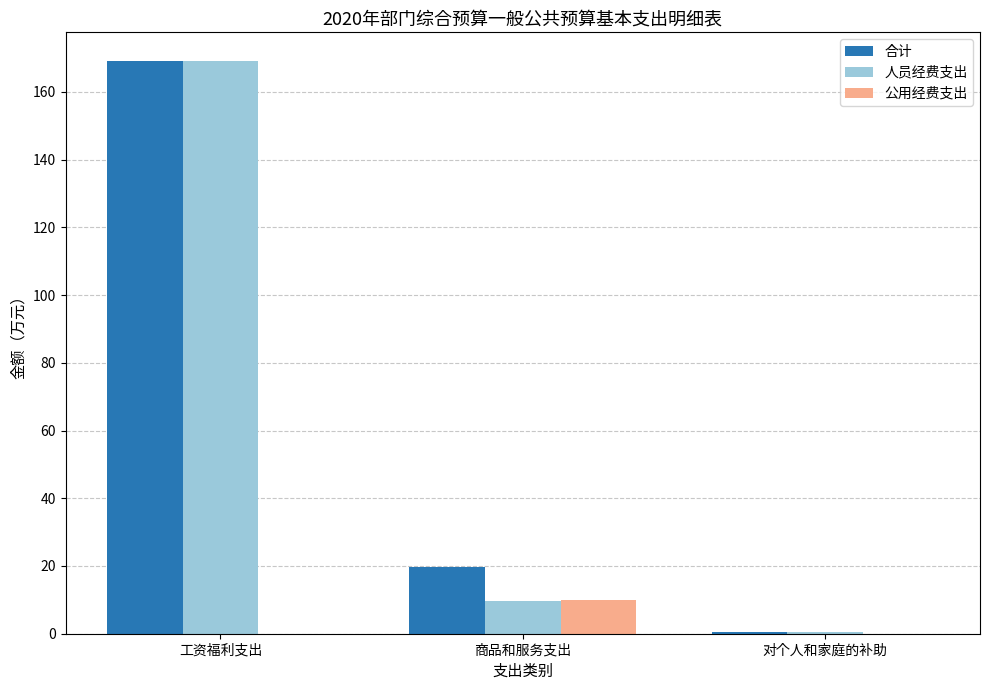

The 公用经费支出 series shows -6.2 at 工资福利支出. True or false?

False